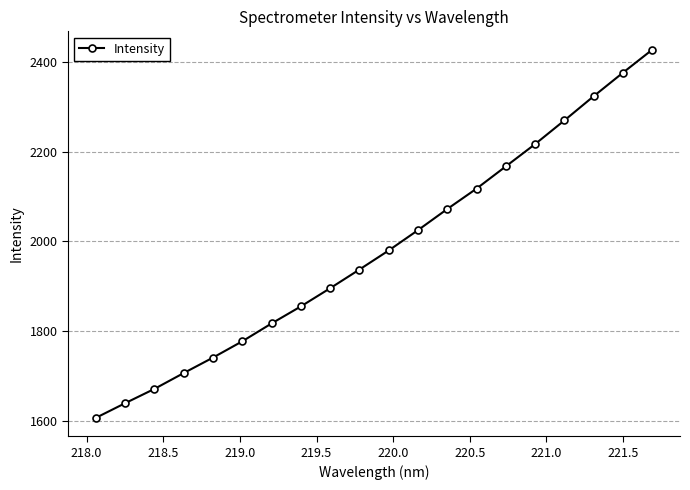

What is the sum of all values?

39621.3